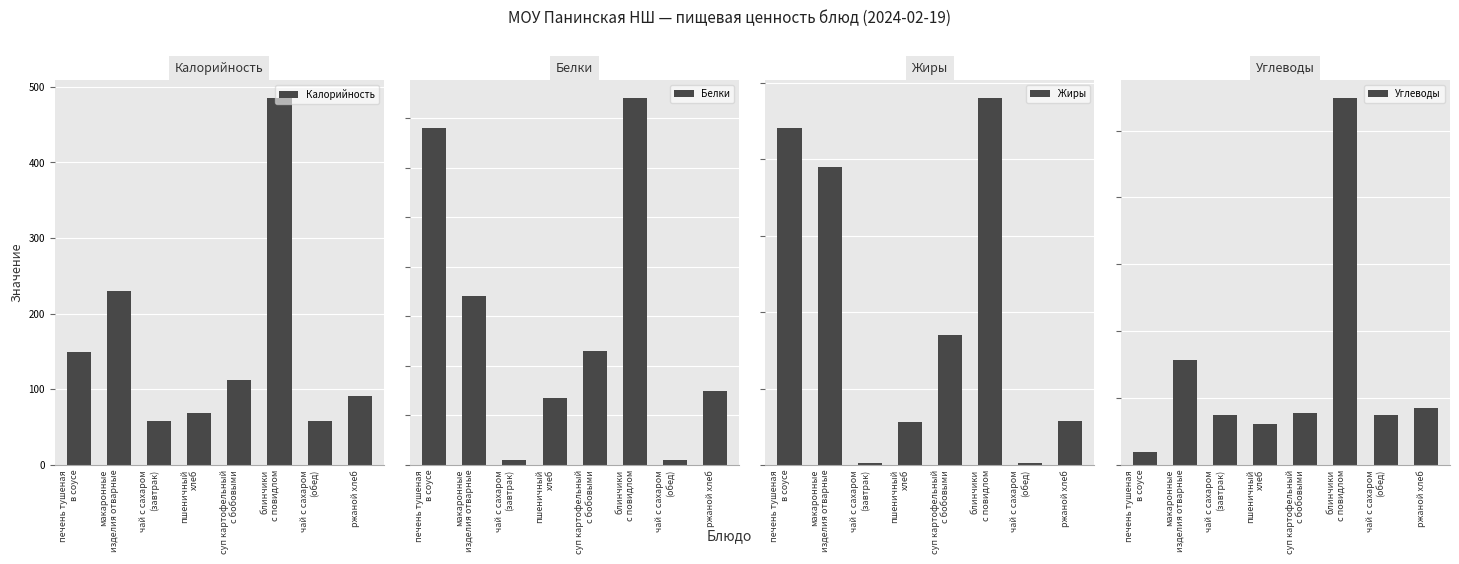

Is it true that Калорийность equals 68.5 at пшеничный
хлеб?

True